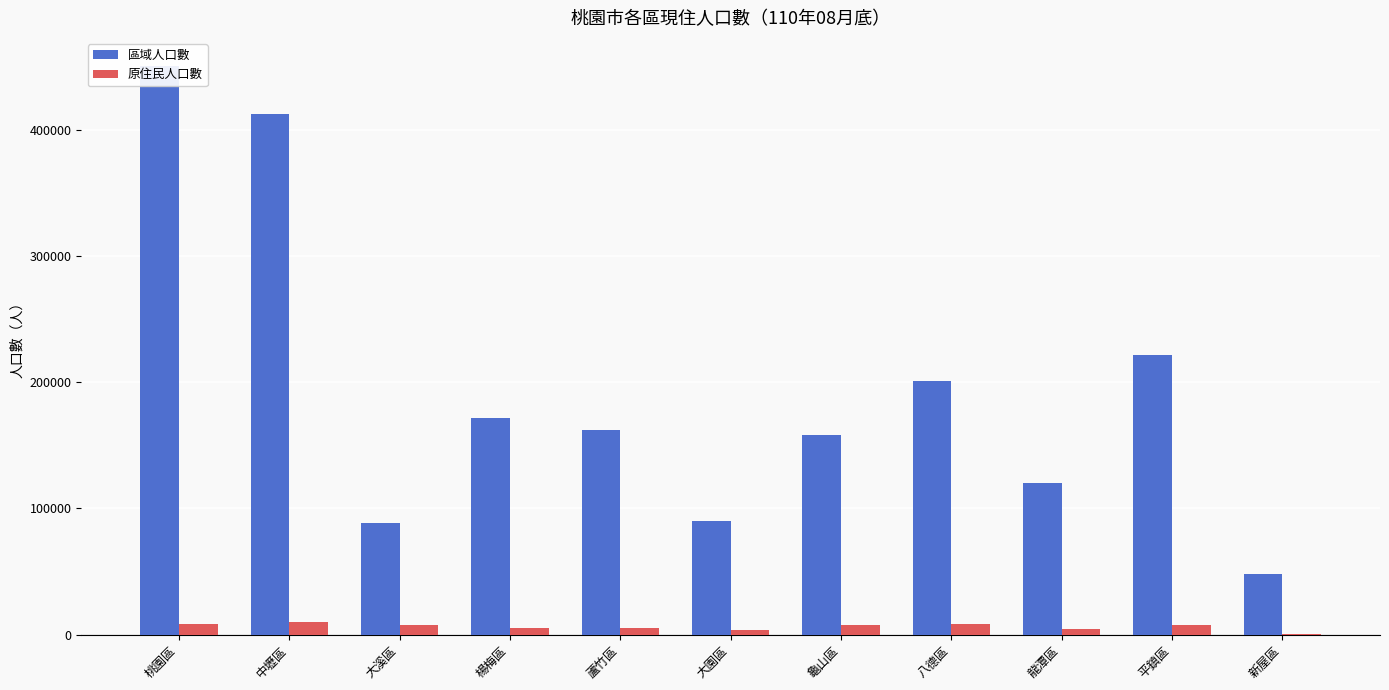

What is the difference between the 原住民人口數 values at 楊梅區 and 蘆竹區?

19